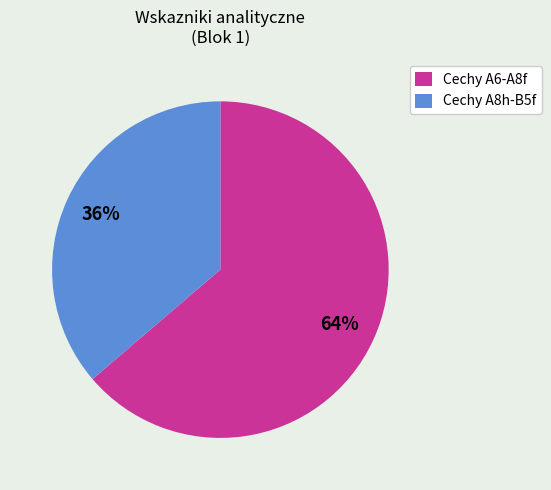

How many segments does this pie chart have?

2